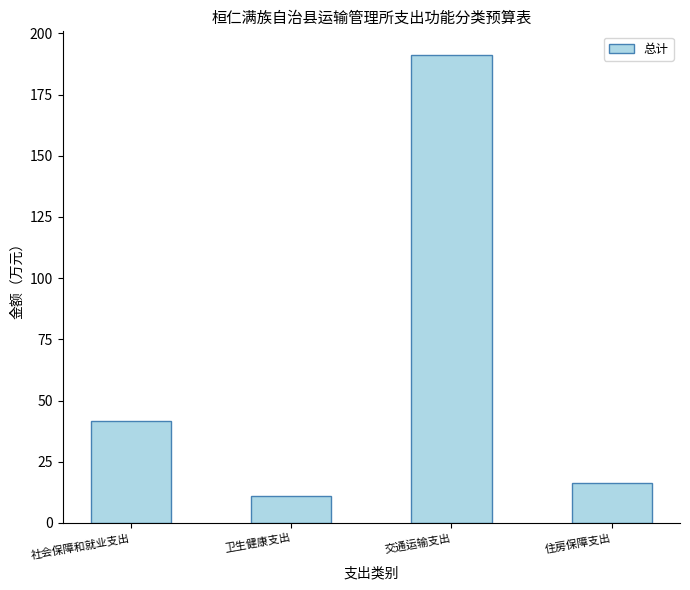

Between 卫生健康支出 and 社会保障和就业支出, which is larger?

社会保障和就业支出